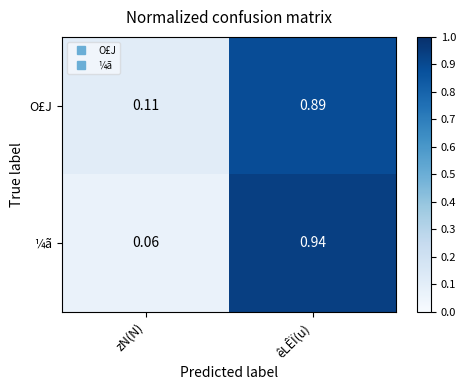

At êLÊÏ(u), list the series in order from smallest to largest.

O£J, ¼ã